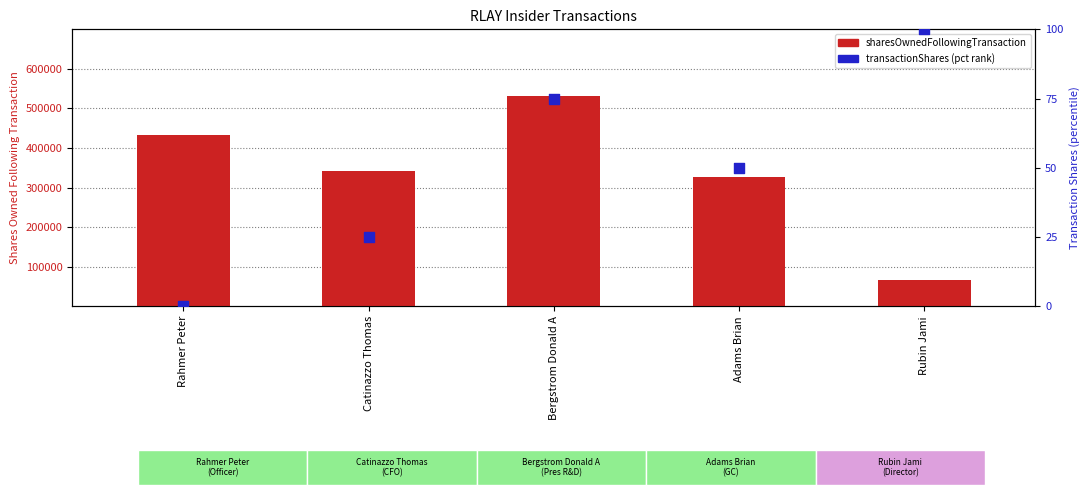

What are all the series names shown in the legend?

sharesOwnedFollowingTransaction, transactionShares (pct rank)